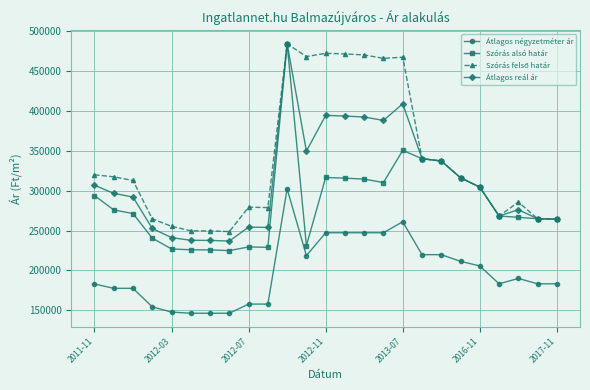

True or false: Szórás alsó határ and Átlagos négyzetméter ár intersect in this chart.

False